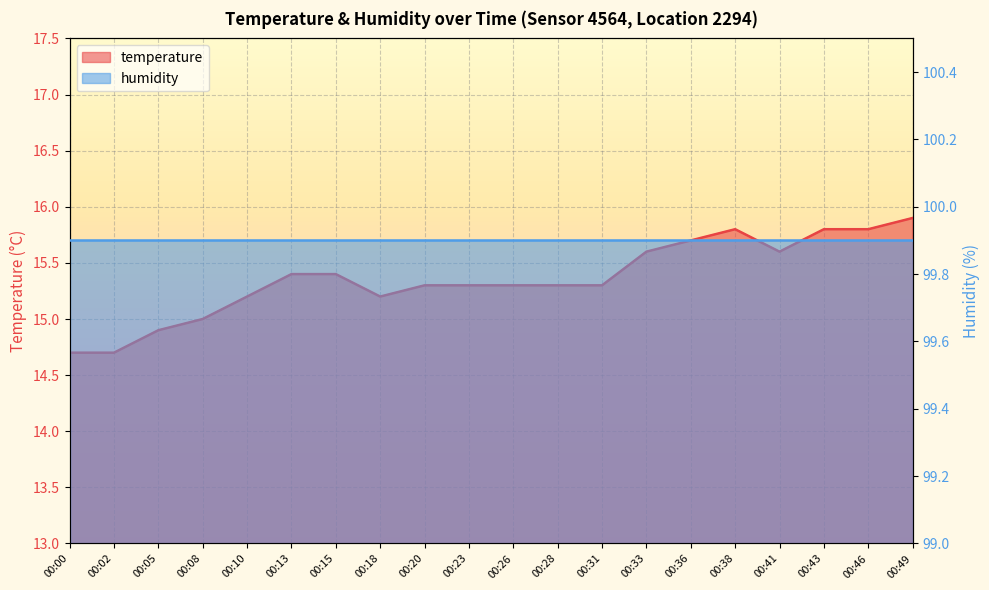

Read the value at 00:28.

15.3